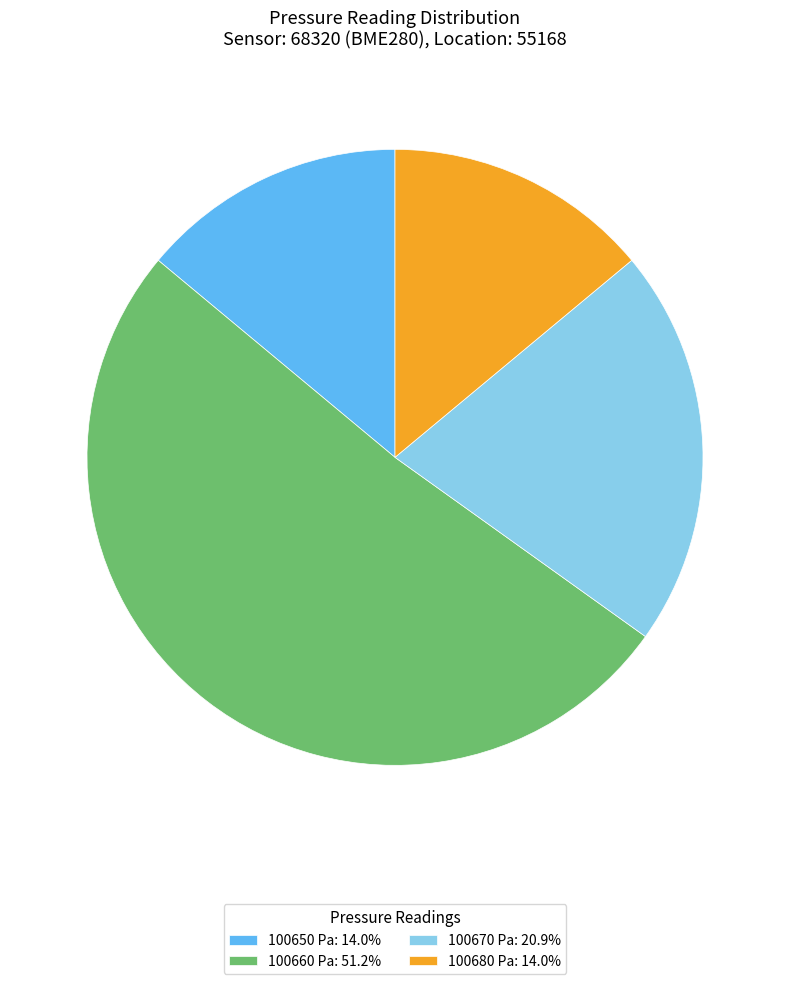

Do 100670 Pa: 20.9% and 100650 Pa: 14.0% together represent more than half of the pie?

No